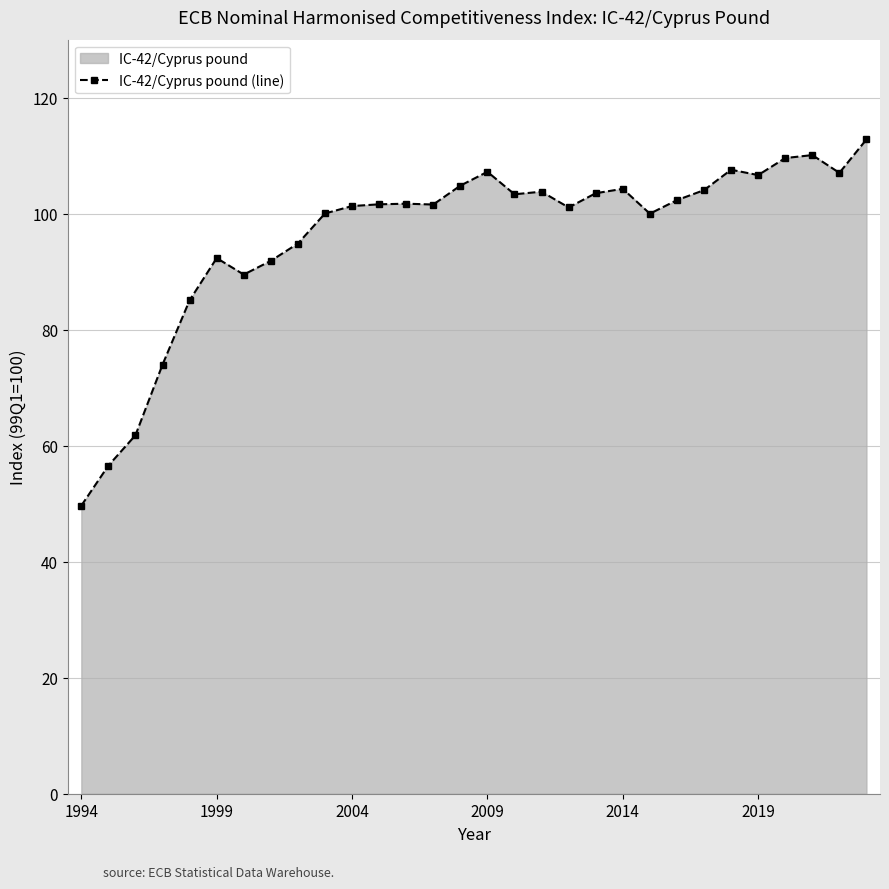

What is the difference between the second highest and minimum values?

60.4